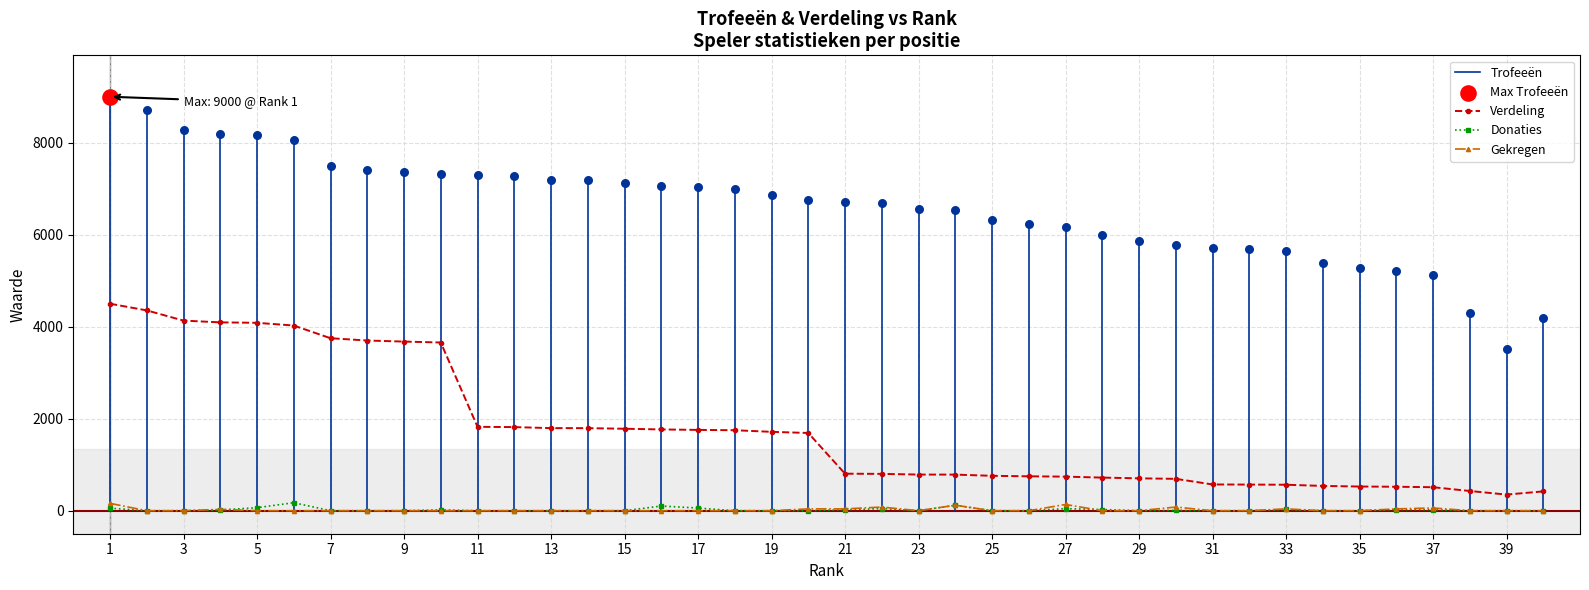

What are all the series names shown in the legend?

Trofeeën, Verdeling, Donaties, Gekregen